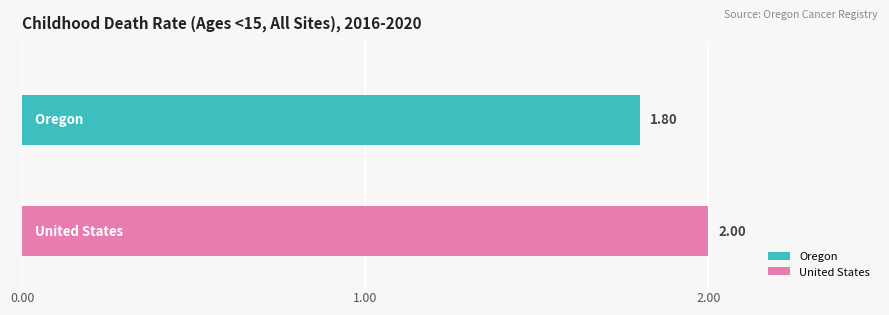

What is the greatest value displayed?

2.0